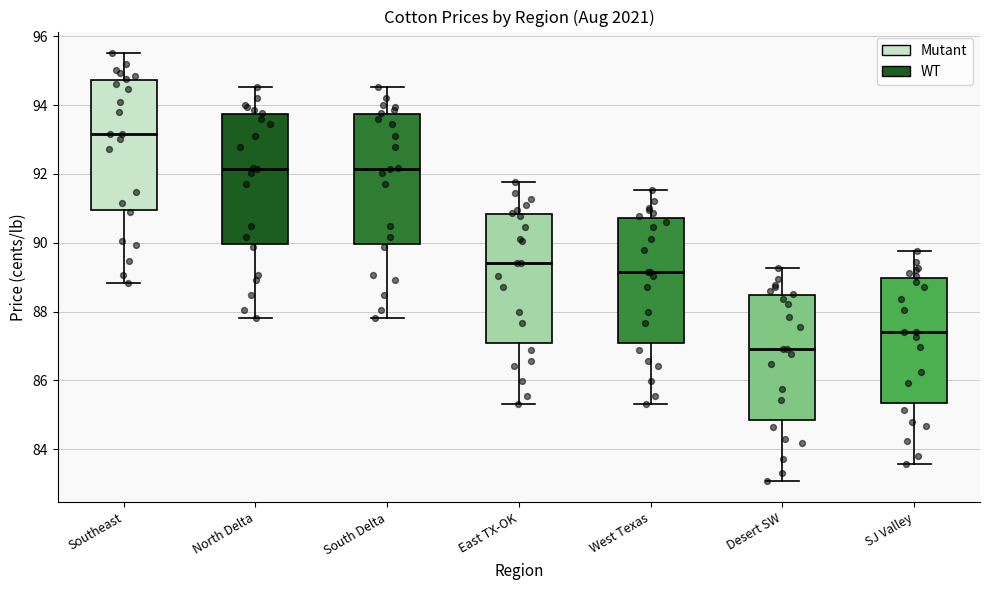

Reading left to right, read every box against the y-axis: the position of its median line, the range the box covers, and the ends of its whiskers. The values are not printed on the chart, so give them approximately, as read against the axis.

Southeast: median 93.2, box 91.0 to 94.8, whiskers 88.8 to 95.6
North Delta: median 92.2, box 90.0 to 93.8, whiskers 87.8 to 94.6
South Delta: median 92.2, box 90.0 to 93.8, whiskers 87.8 to 94.6
East TX-OK: median 89.4, box 87.0 to 90.8, whiskers 85.4 to 91.8
West Texas: median 89.2, box 87.0 to 90.8, whiskers 85.4 to 91.6
Desert SW: median 87.0, box 84.8 to 88.4, whiskers 83.0 to 89.2
SJ Valley: median 87.4, box 85.4 to 89.0, whiskers 83.6 to 89.8